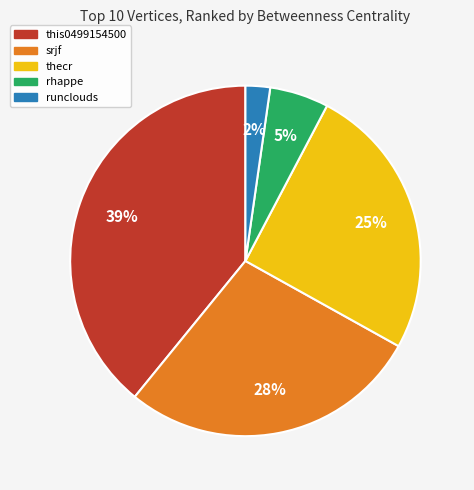

To the nearest percent, what is the combined percentage of rhappe and srjf?

33%